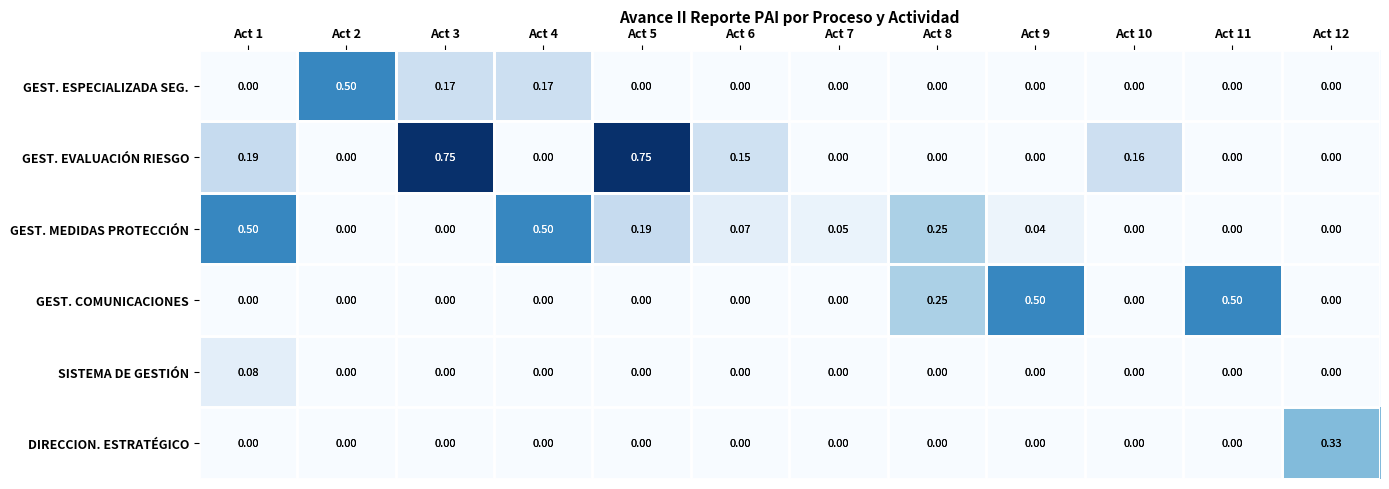

Which series has the widest spread of values?

GEST. EVALUACIÓN RIESGO